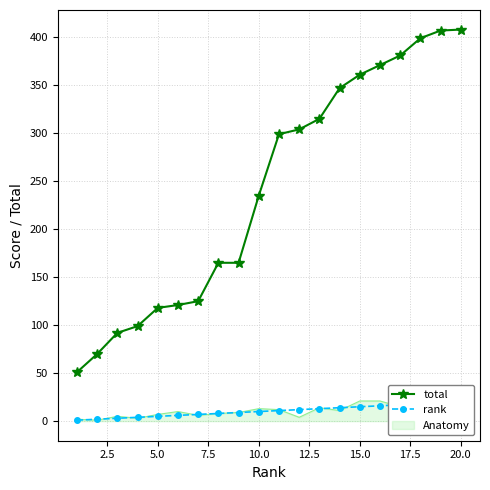

True or false: rank and total intersect in this chart.

False